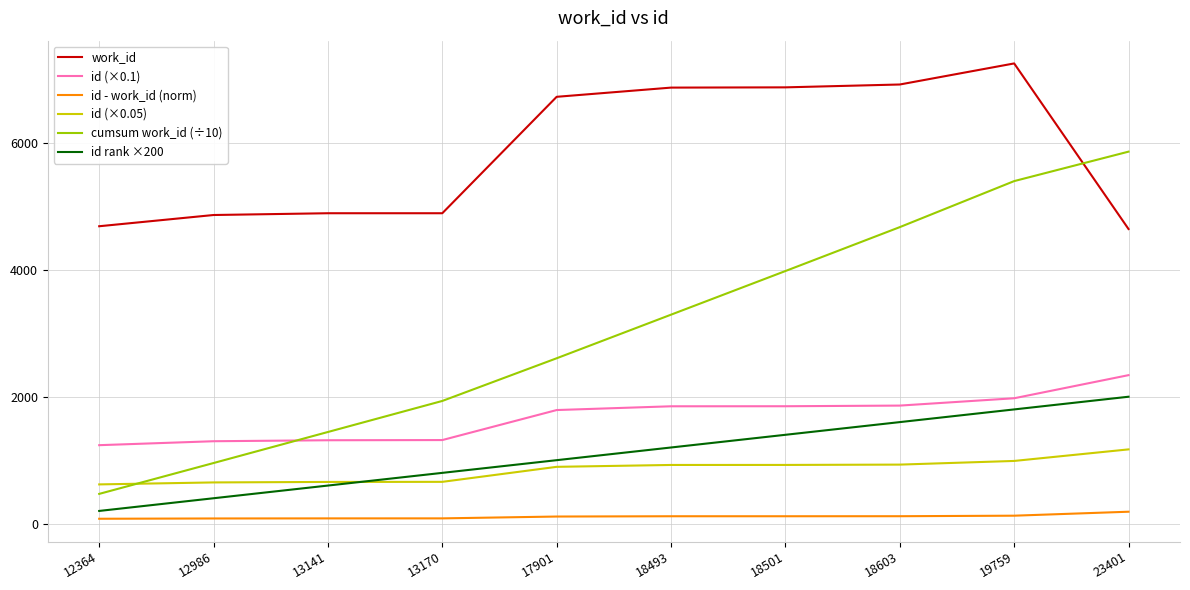

True or false: work_id and id (×0.1) intersect in this chart.

False